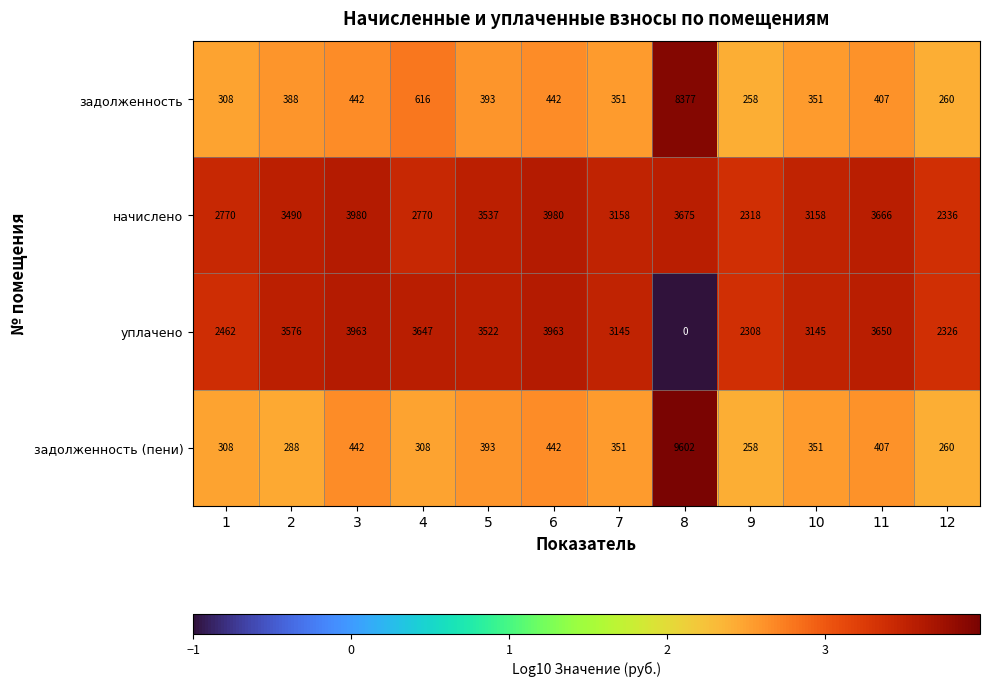

List the series in order of their peak value, lowest first.

уплачено, начислено, задолженность, задолженность (пени)